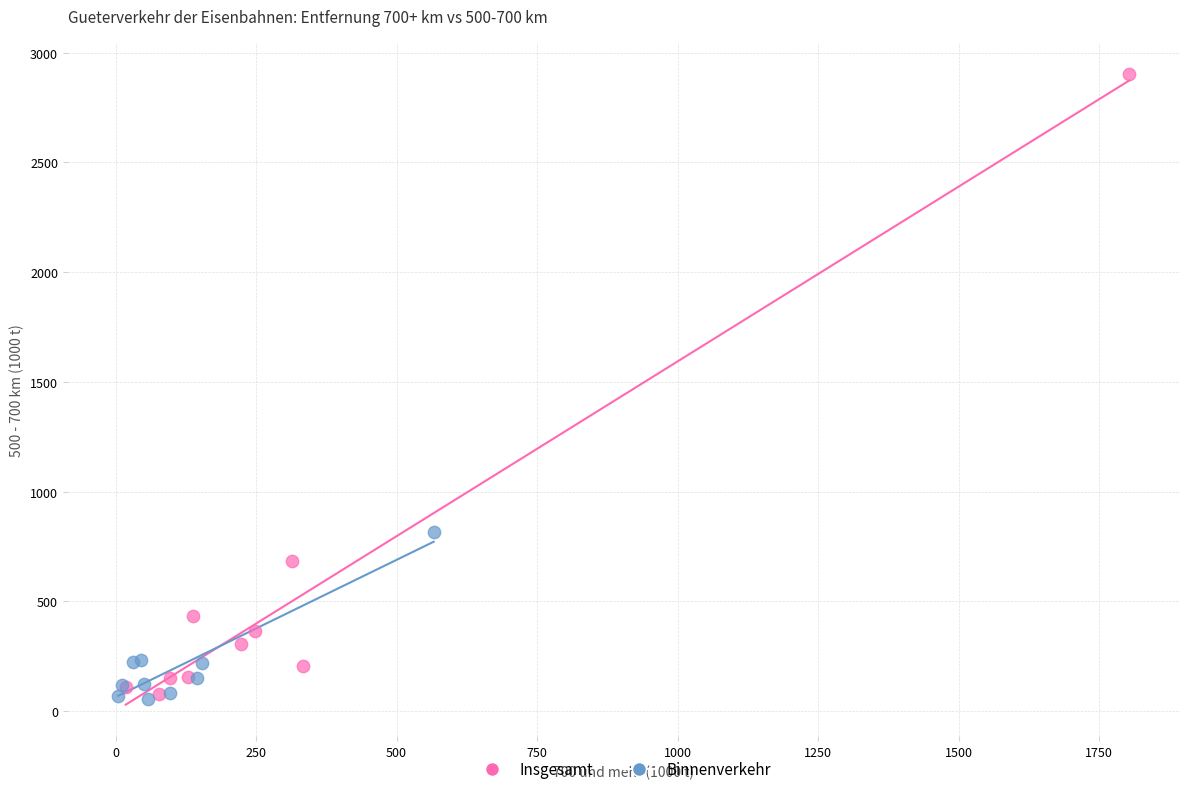

What are all the series names shown in the legend?

Insgesamt, Binnenverkehr